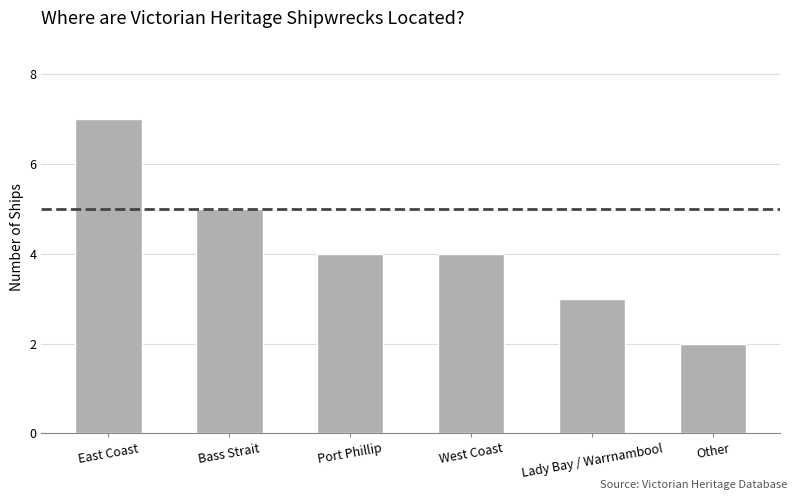

Reading right to left, what are all the values shown in this chart?

Other=2	Lady Bay / Warrnambool=3	West Coast=4	Port Phillip=4	Bass Strait=5	East Coast=7